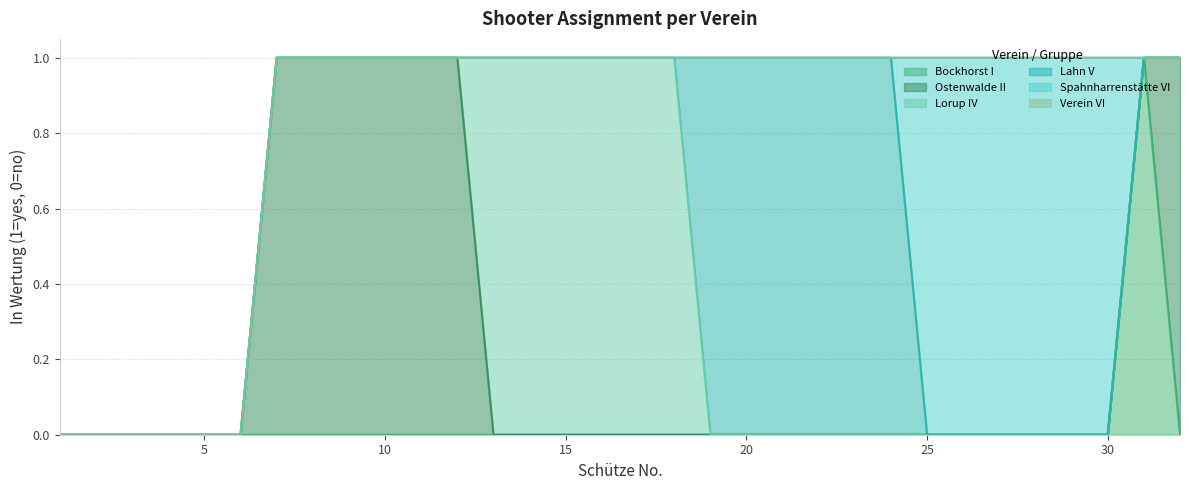

What is the sum of all Lahn V values?

6